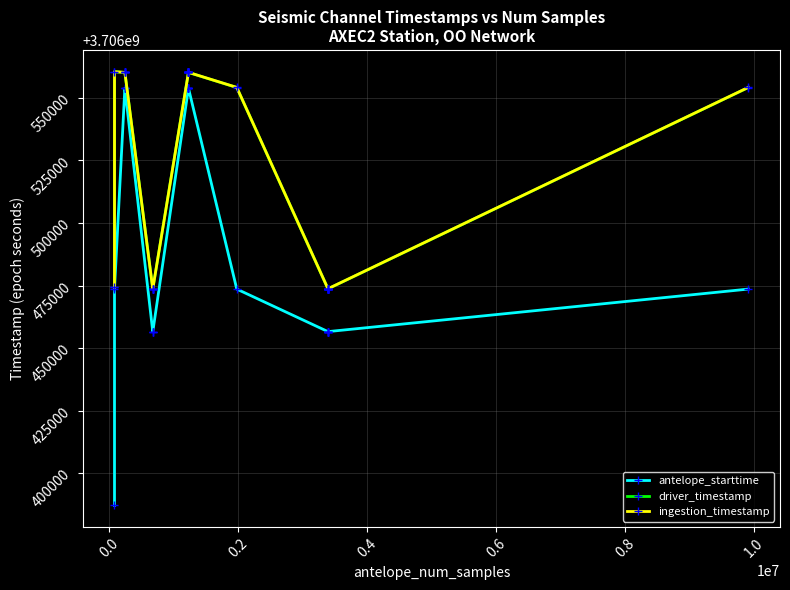

True or false: antelope_starttime and driver_timestamp cross at least once.

False